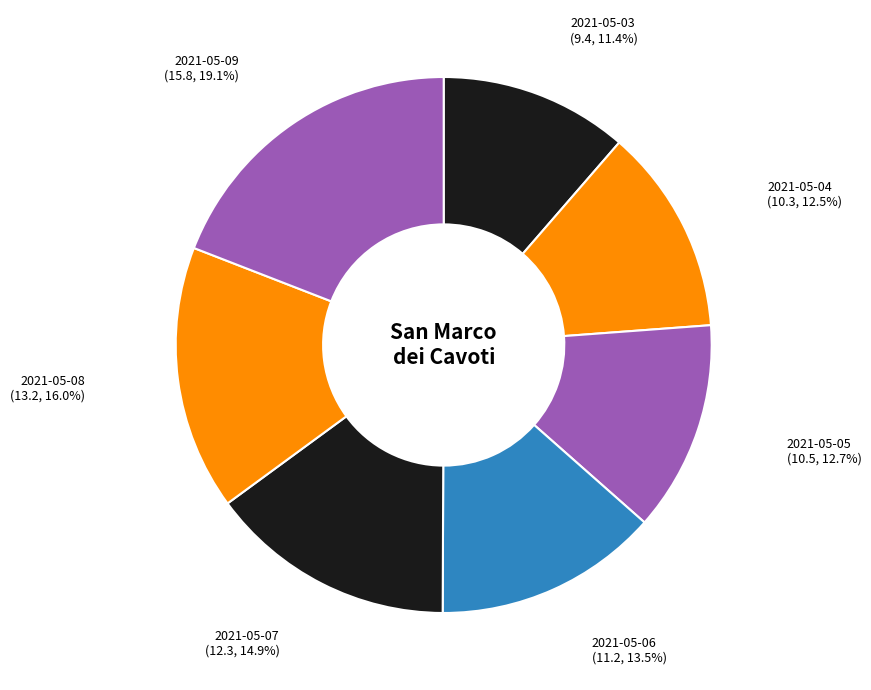

Approximately how many times larger is the value at 2021-05-07 compared to 2021-05-06?

1.1